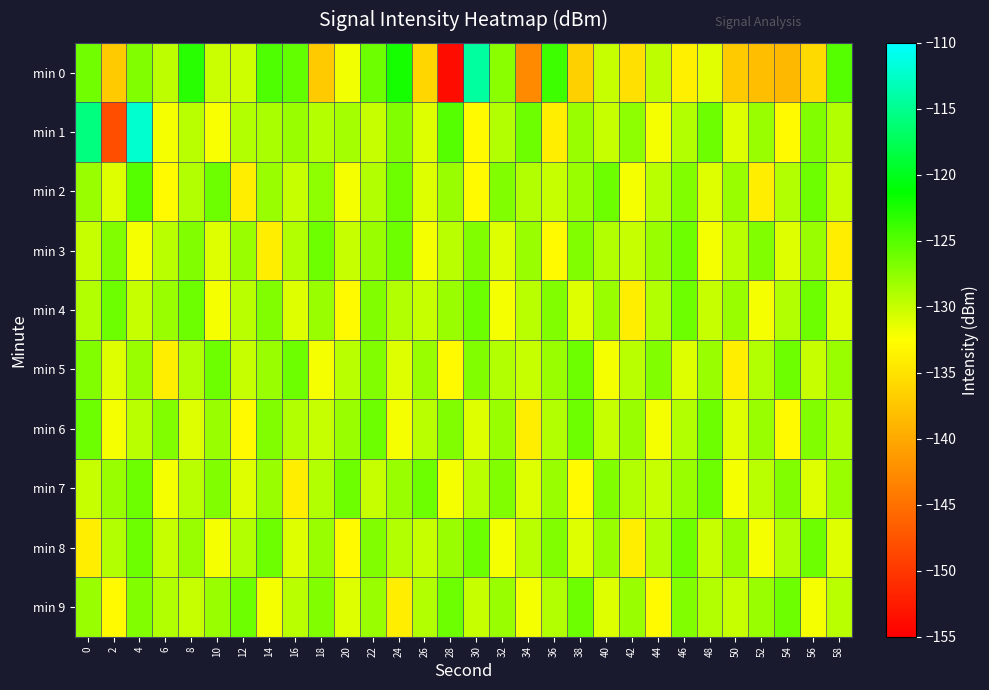

At which category is the sum across all series the highest?

4